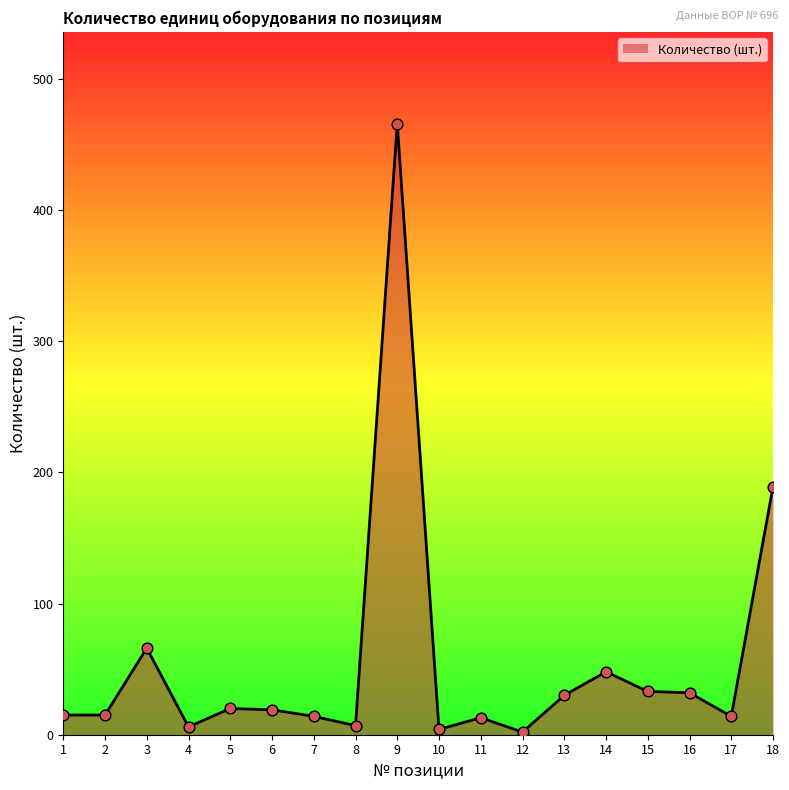

What is the change in value from 14 to 17?

-34